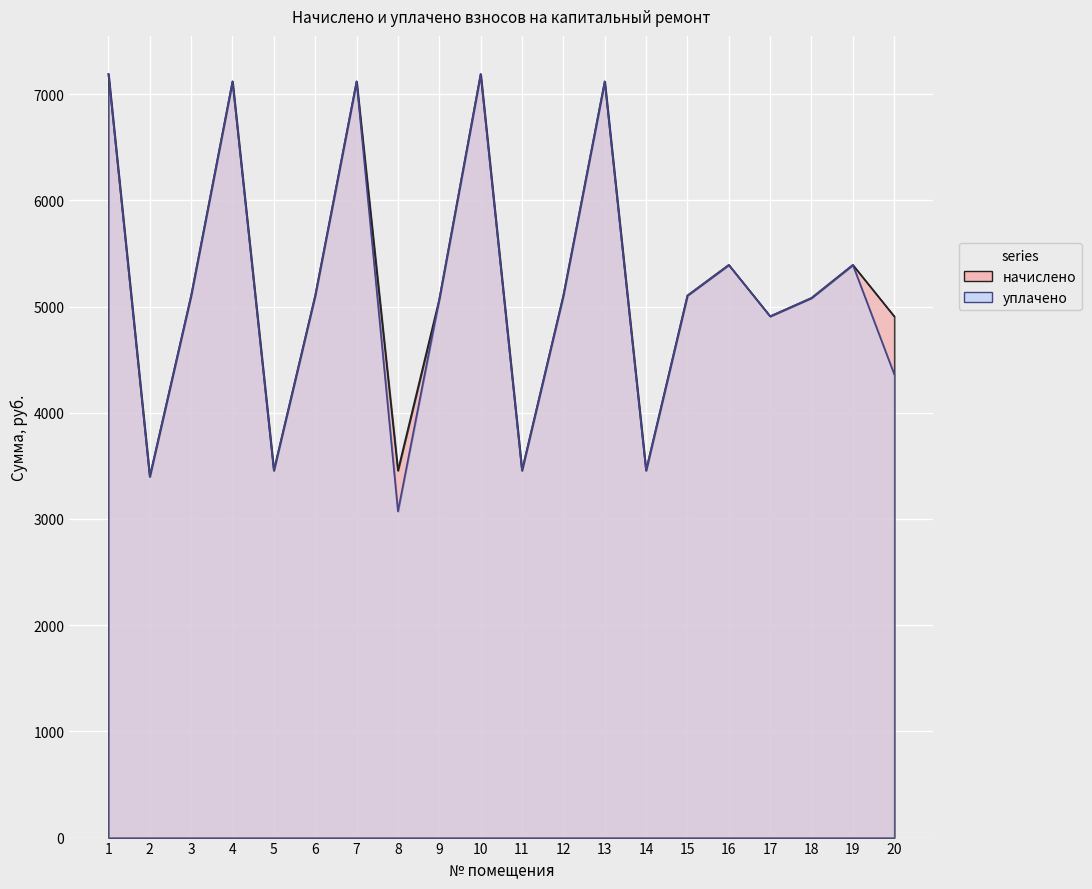

How many values in the уплачено series exceed 5103?

11